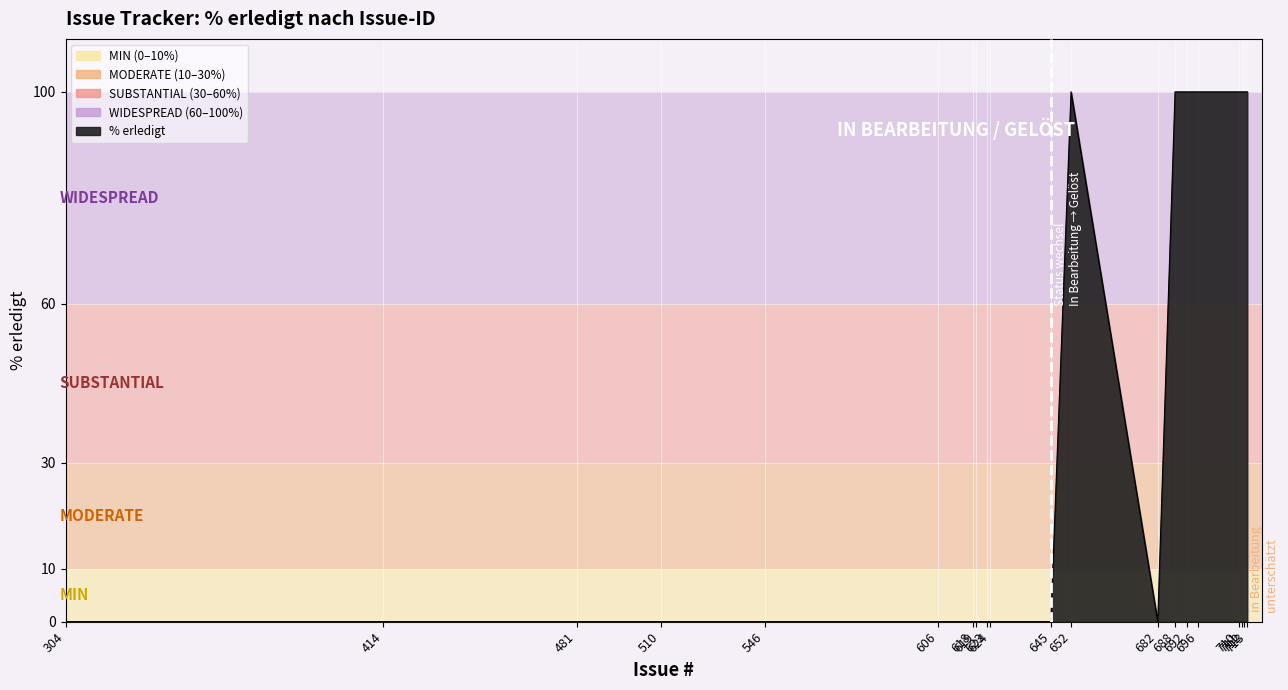

What is the greatest value displayed?

100